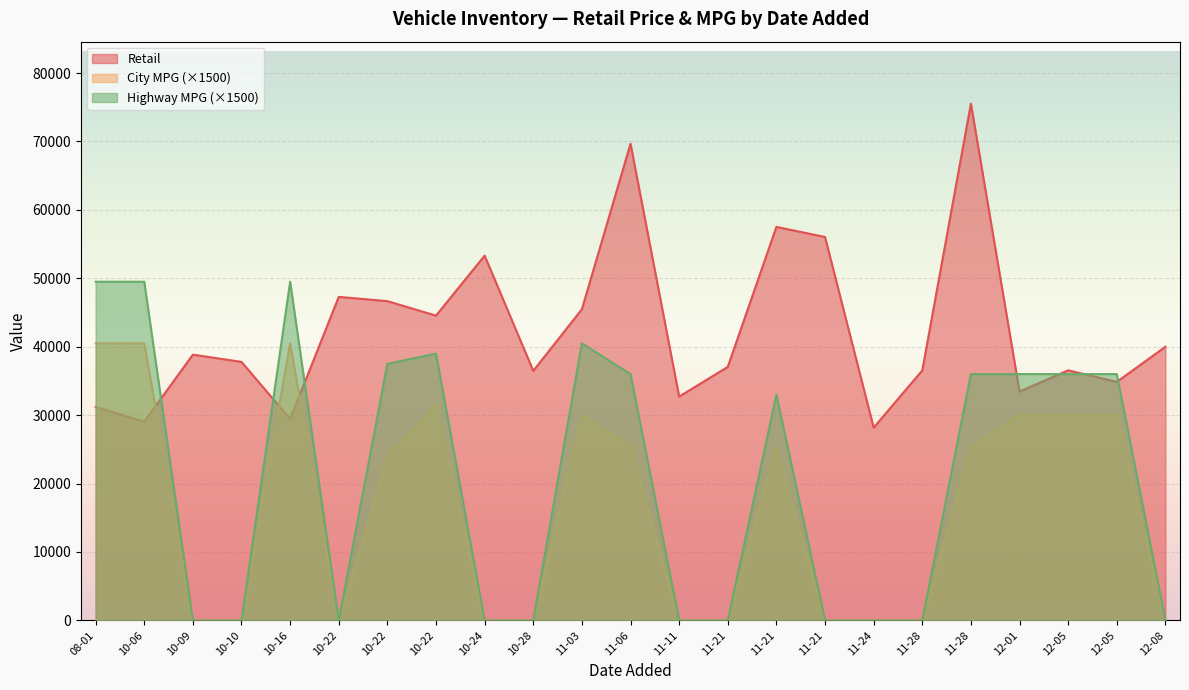

Which has a higher value, 2020-11-06 or 2020-12-05?

2020-11-06